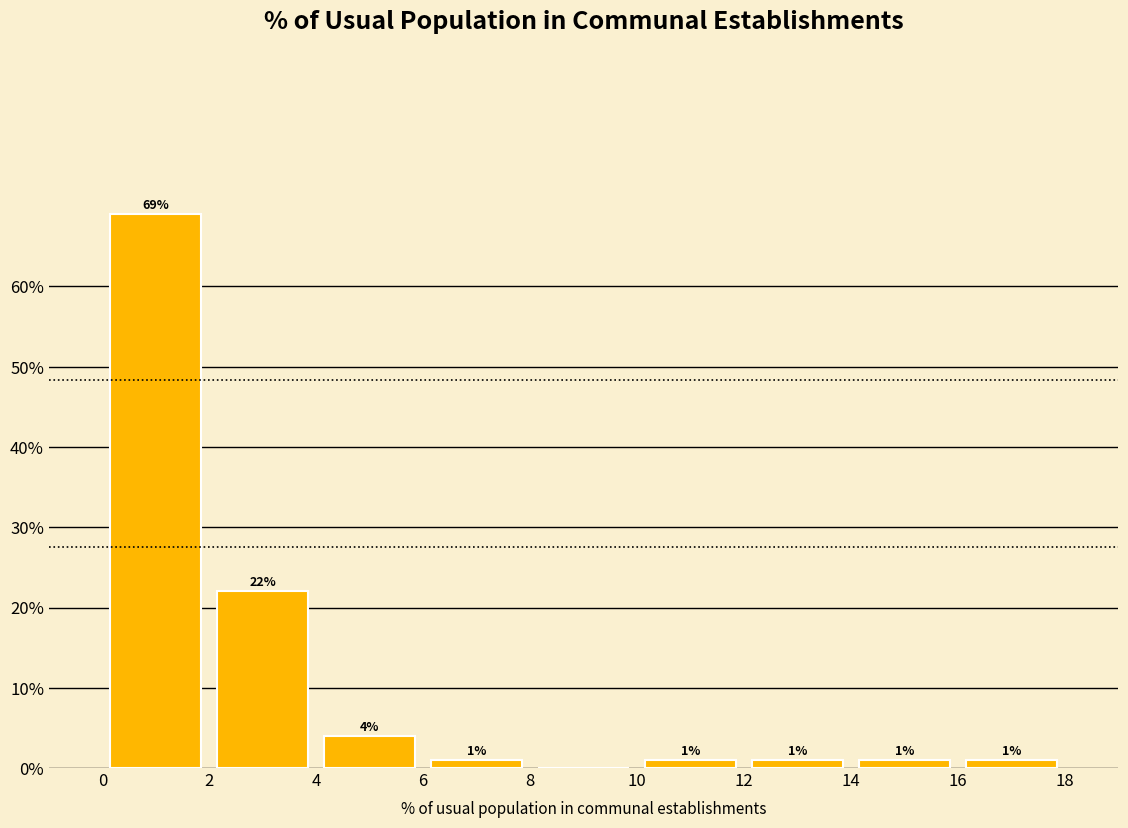

Which range on the x-axis has the tallest bar?

0 to 2